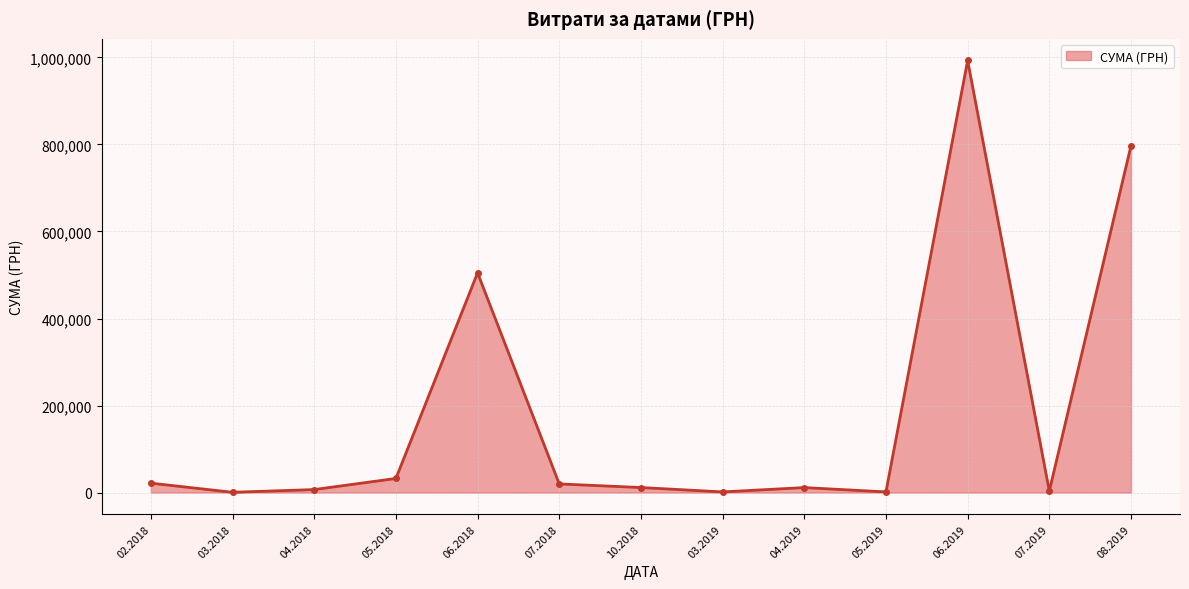

What is the label of the 11th point from the left?

06.2019